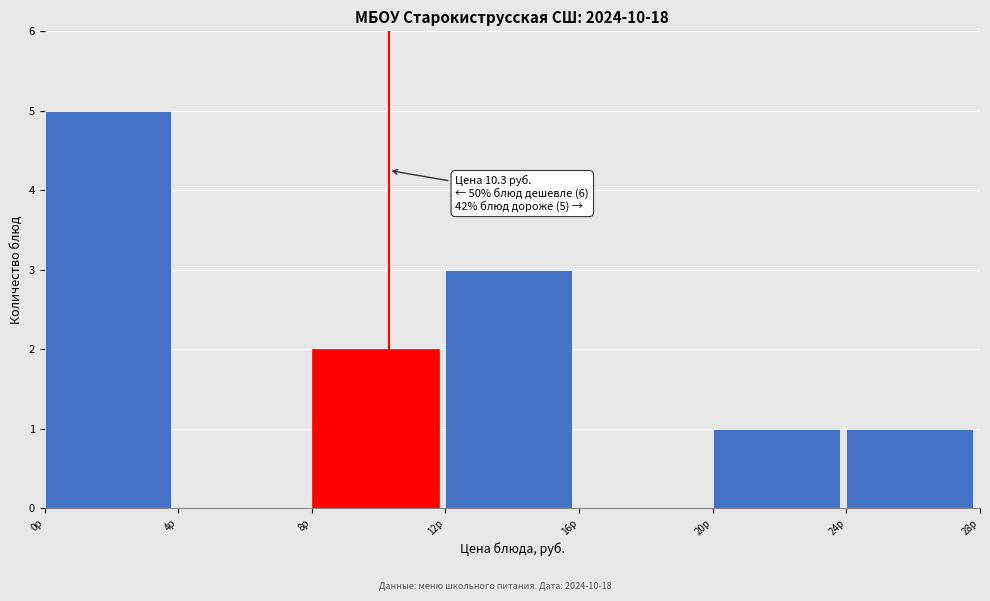

Which range on the x-axis has the tallest bar?

0 to 4